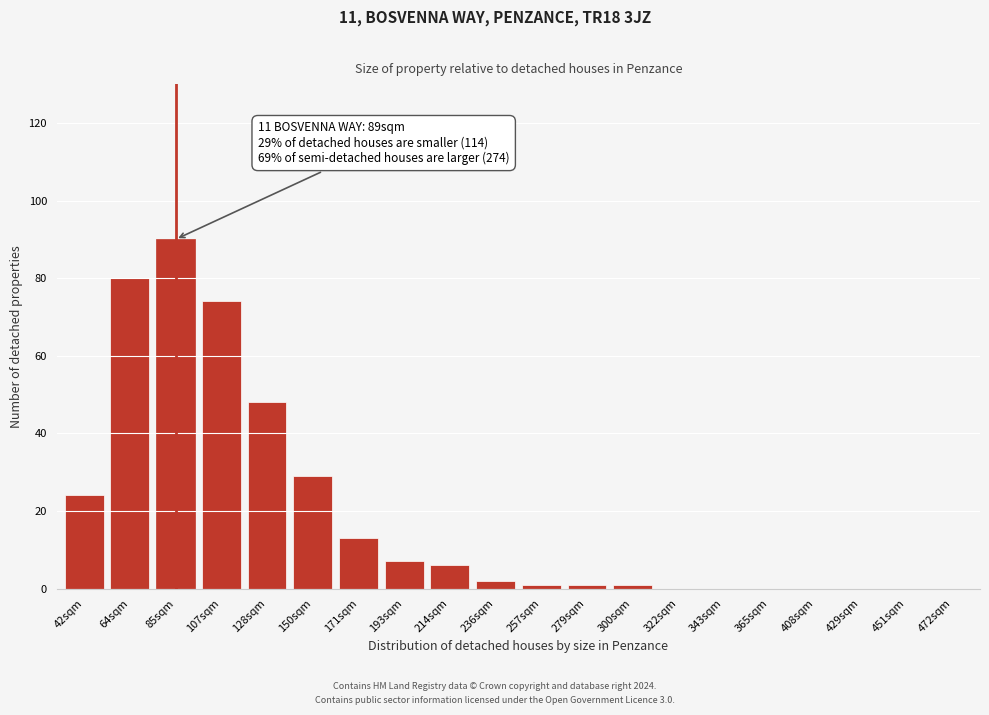

Reading right to left, transcribe all the data shown in this chart.

472sqm=0	451sqm=0	429sqm=0	408sqm=0	365sqm=0	343sqm=0	322sqm=0	300sqm=1	279sqm=1	257sqm=1	236sqm=2	214sqm=6	193sqm=7	171sqm=13	150sqm=29	128sqm=48	107sqm=74	85sqm=90	64sqm=80	42sqm=24